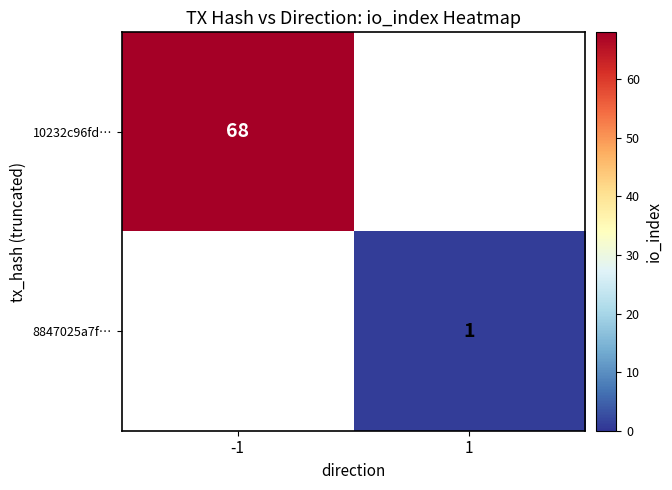

True or false: 10232c96fd… has a value of 98 at -1.

False